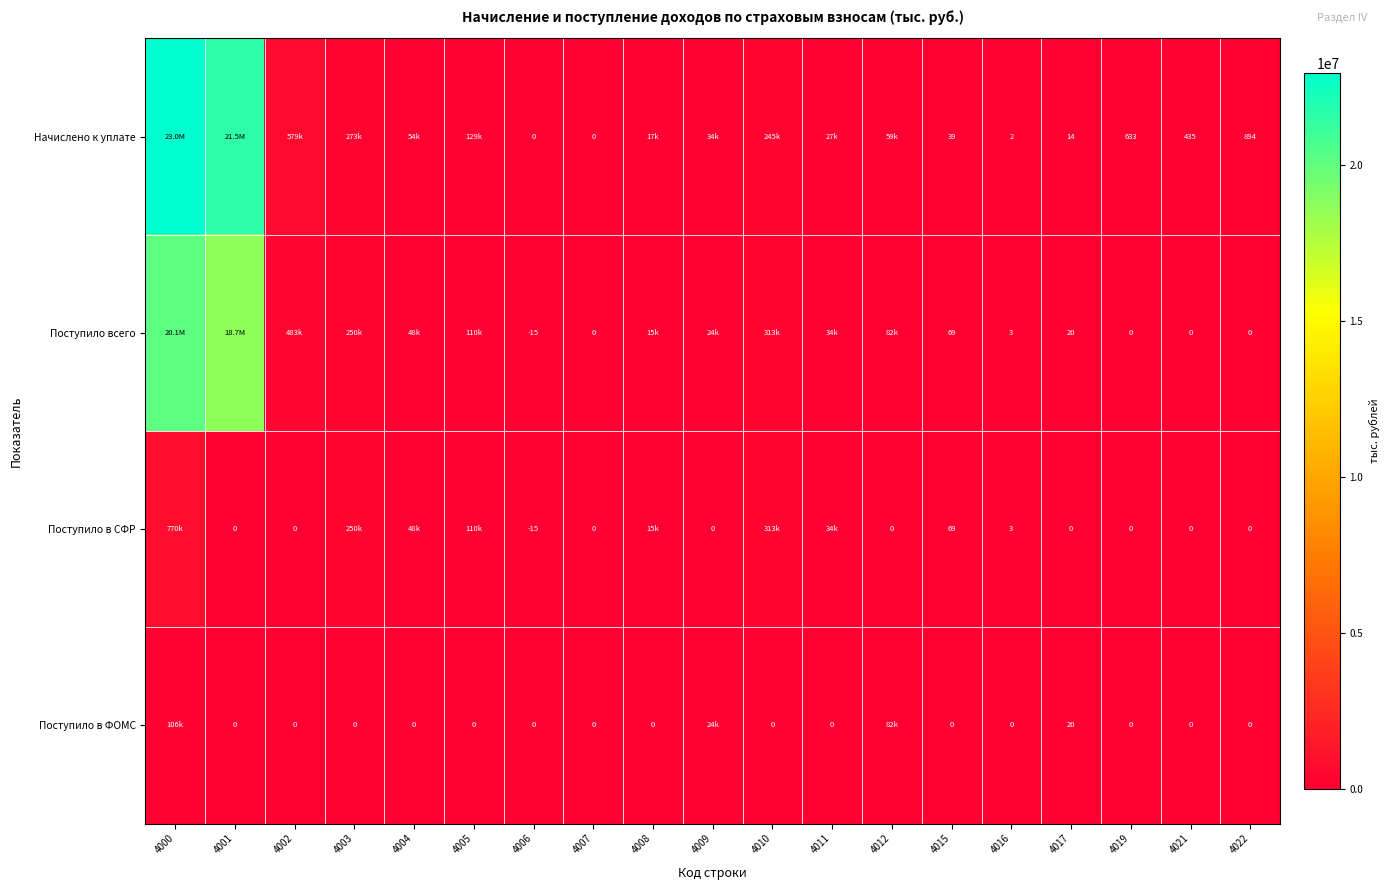

What is the total value across all series at 4019?

633